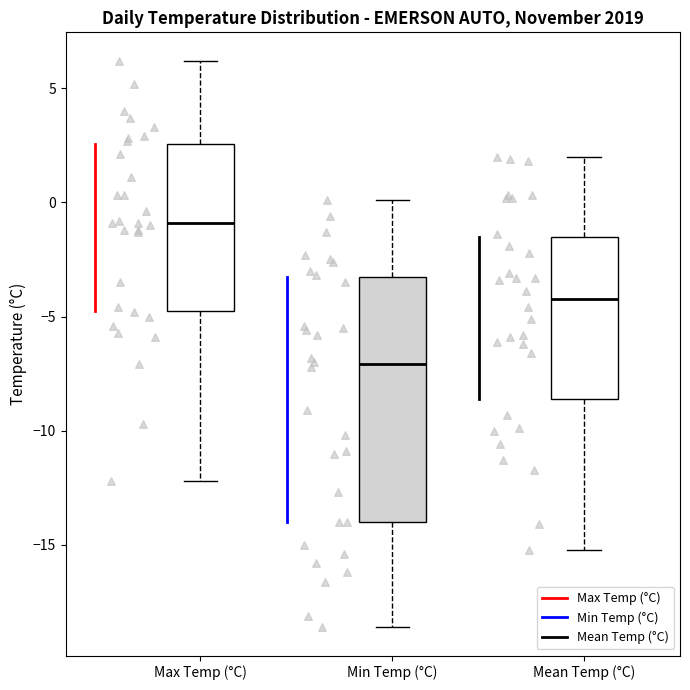

Reading left to right, read every box against the y-axis: the position of its median line, the range the box covers, and the ends of its whiskers. The values are not printed on the chart, so give them approximately, as read against the axis.

Max Temp (°C): median -1.0, box -4.5 to 2.5, whiskers -12.0 to 6.0
Min Temp (°C): median -7.0, box -14.0 to -3.5, whiskers -18.5 to 0.0
Mean Temp (°C): median -4.0, box -8.5 to -1.5, whiskers -15.0 to 2.0